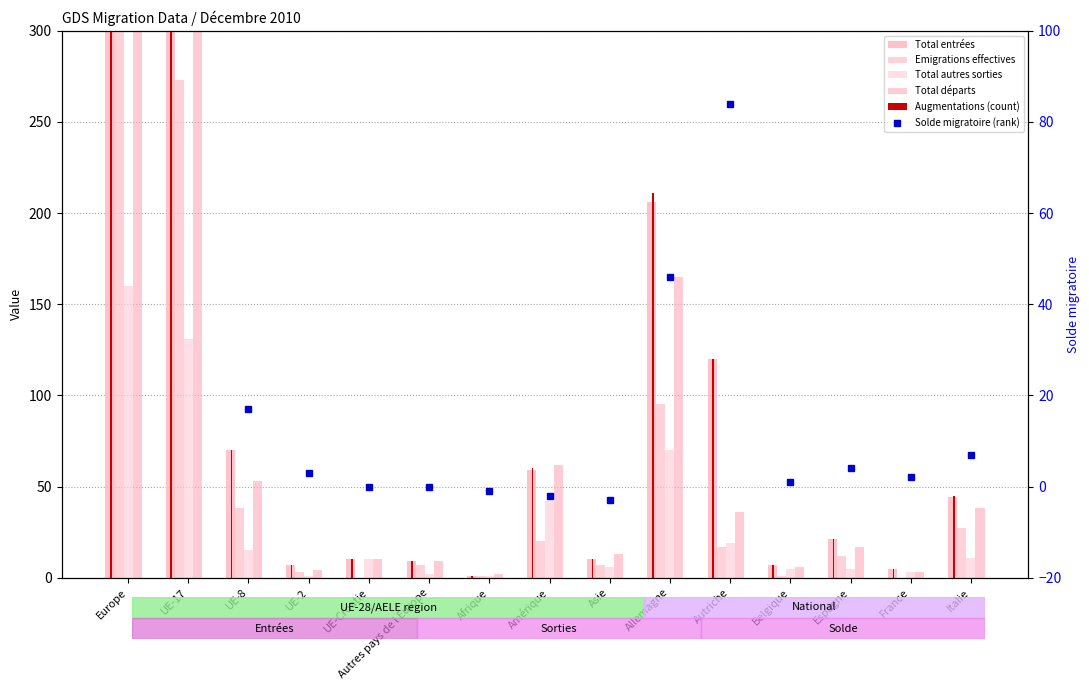

How many data points does each series have?

15